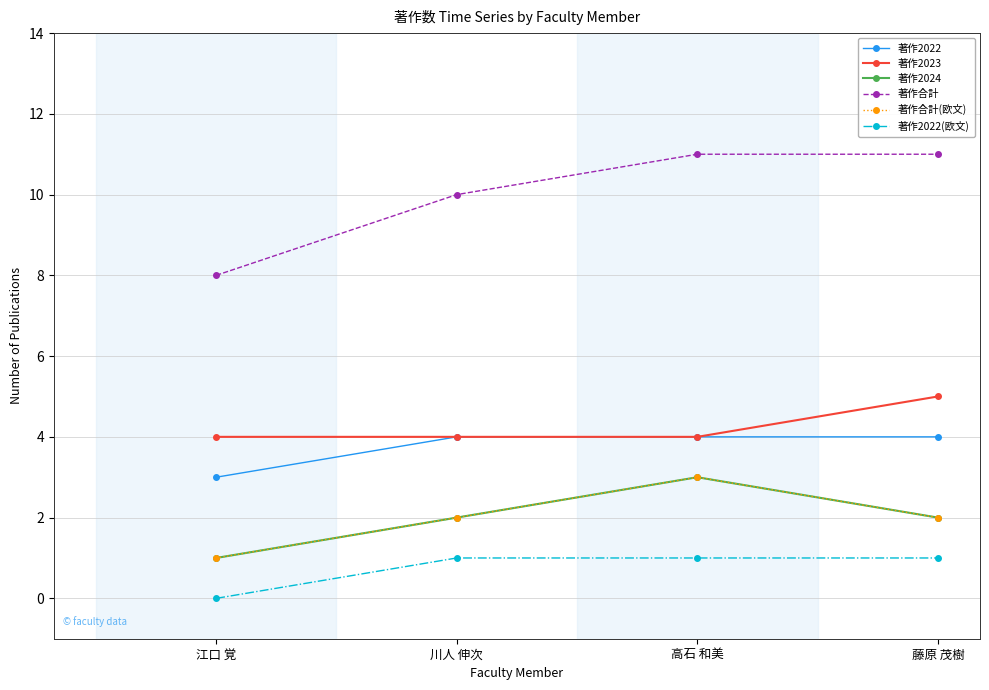

Is this an area chart (filled region under the line)?

No